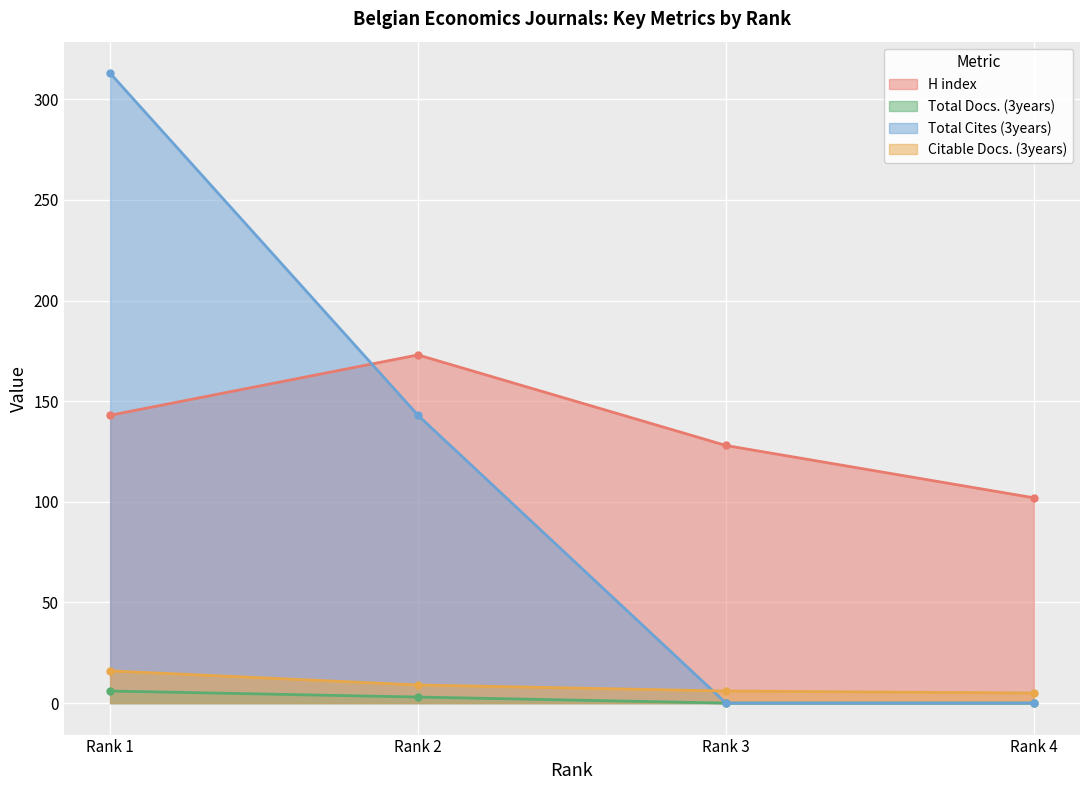

What value does the H index series have at Rank 1?

143